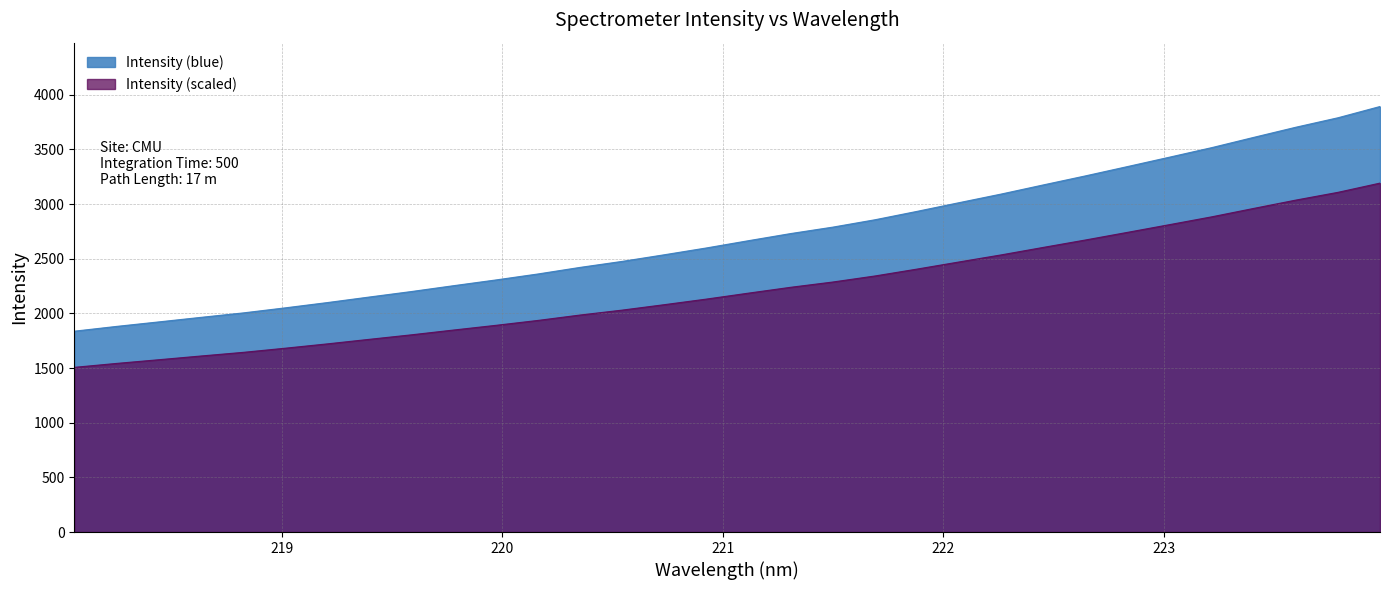

What position from the right is 218.2508?

31